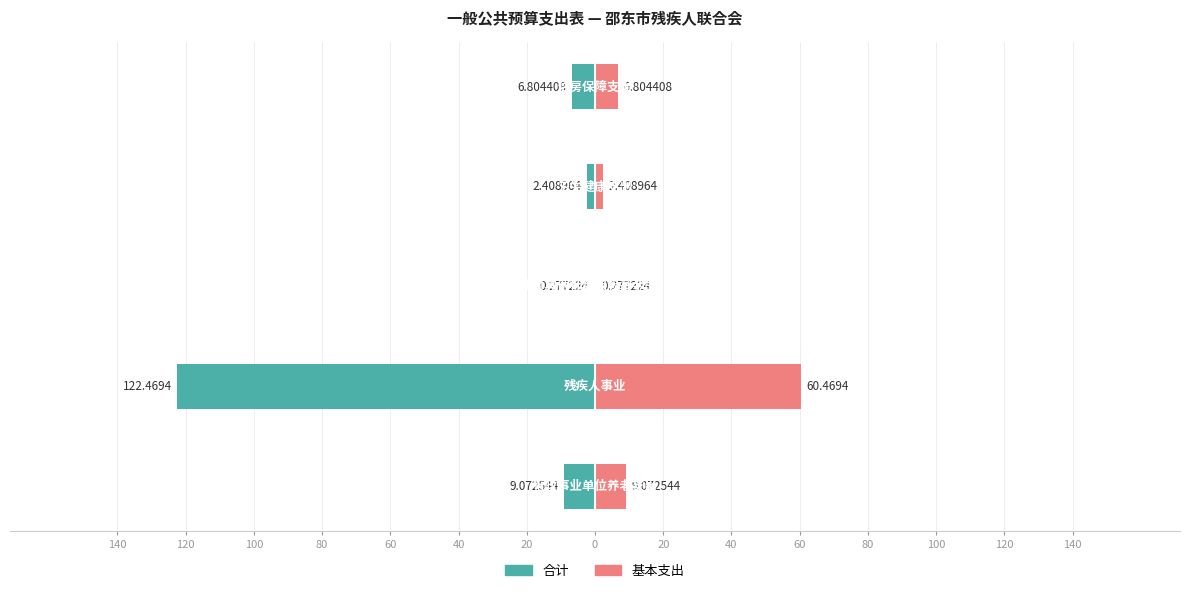

What is the average value of the 合计 series?

-28.2